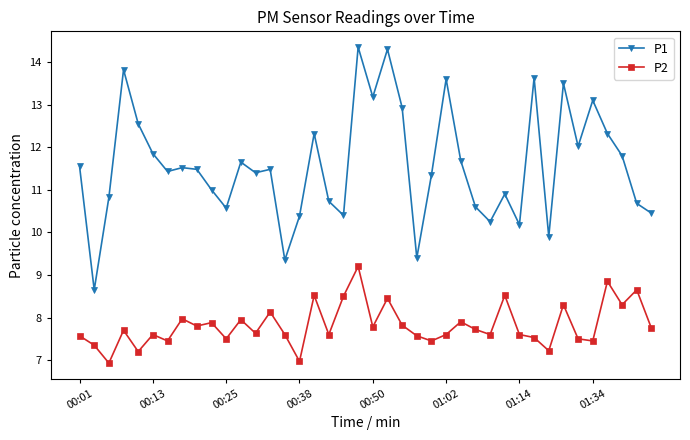

What is the value of the P2 point at the 29th from the left?

7.6